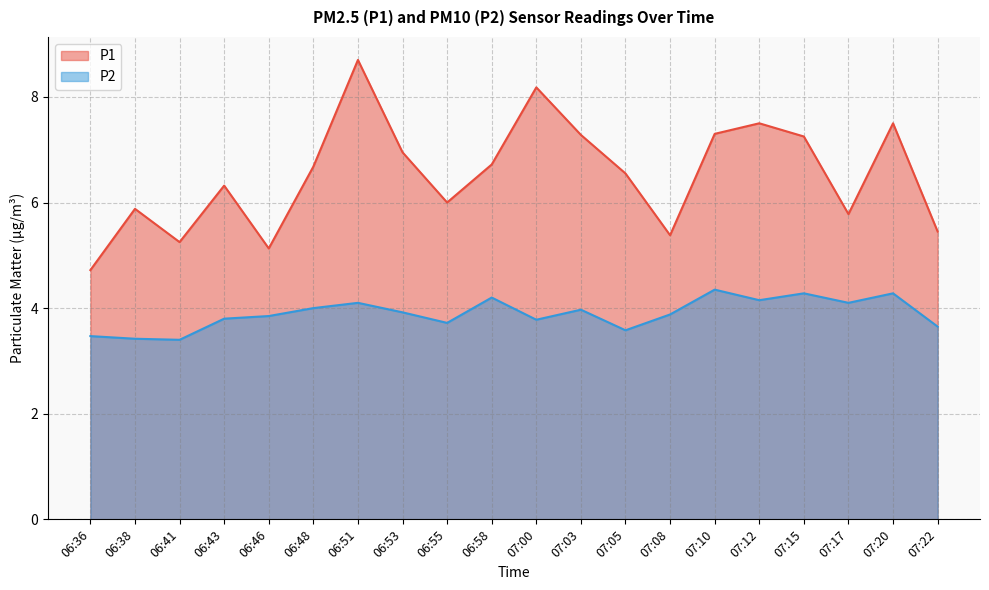

Where does the P1 series first go above 6?

06:43